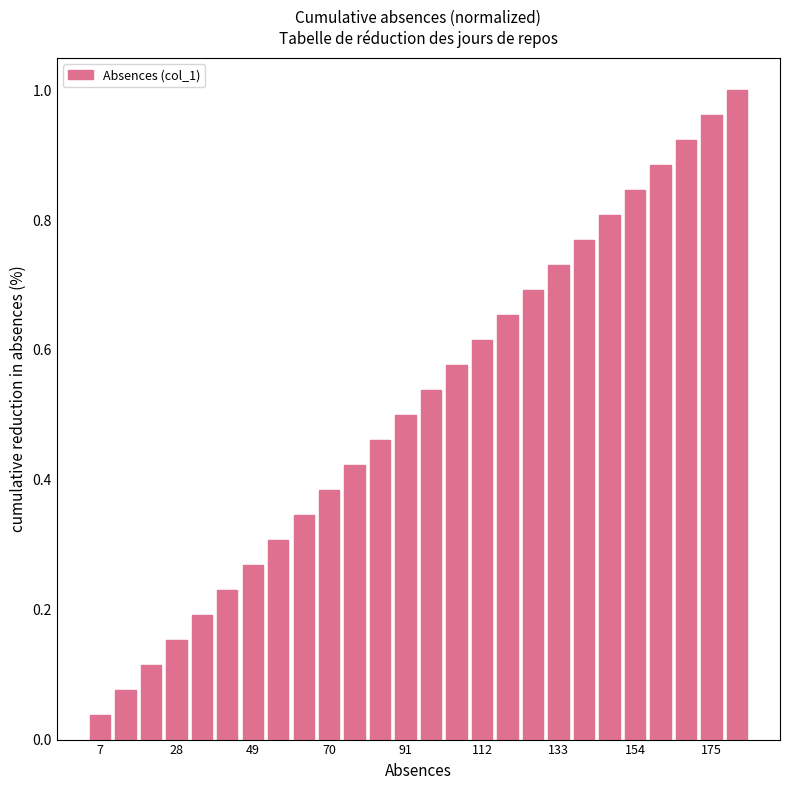

What is the sum of all values?

13.5